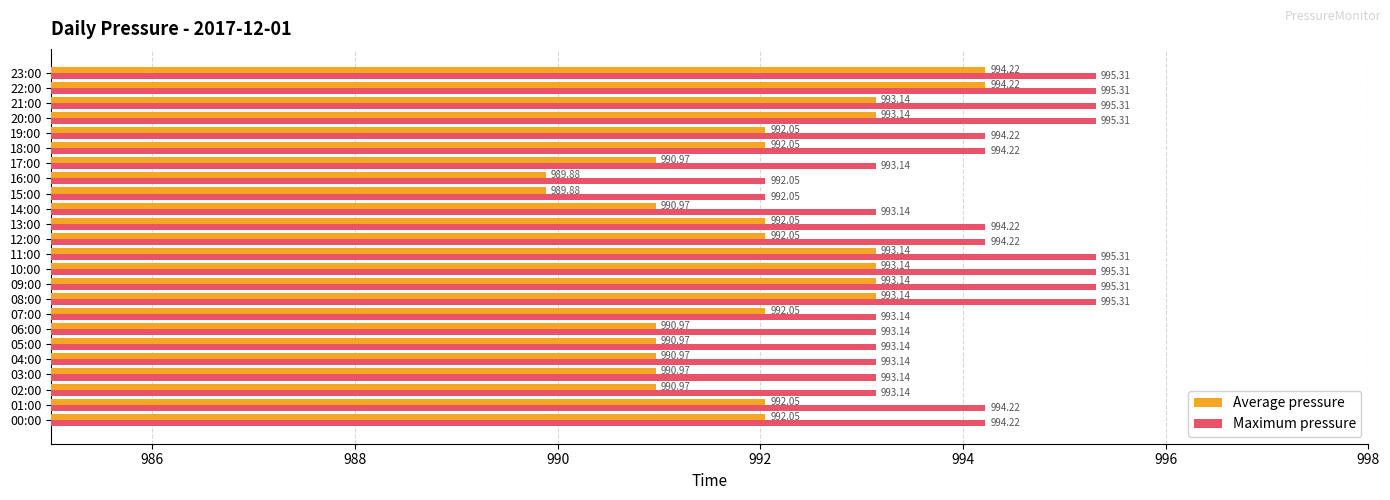

Rank the series by their average value, from highest to lowest.

Maximum pressure, Average pressure